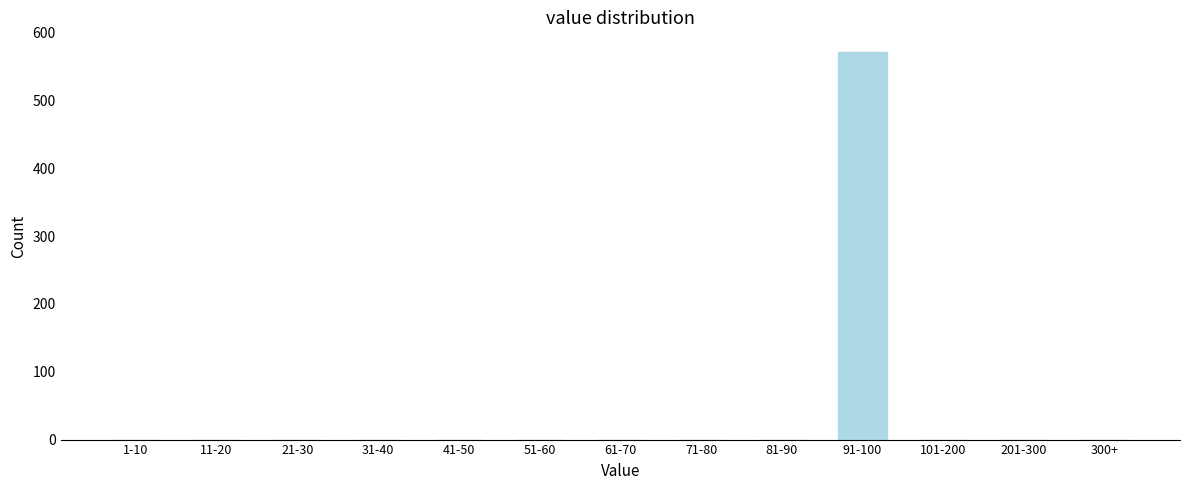

Reading left to right, list all the values displayed in this chart.

1-10=0	11-20=0	21-30=0	31-40=0	41-50=0	51-60=0	61-70=0	71-80=0	81-90=0	91-100=572	101-200=0	201-300=0	300+=0